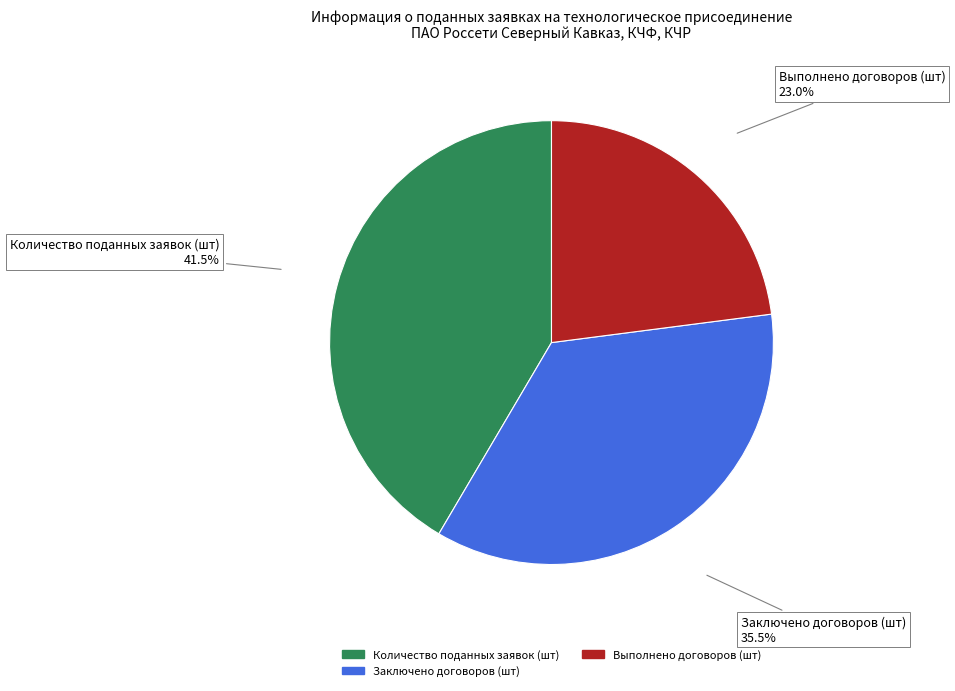

Does any single category account for the majority?

No